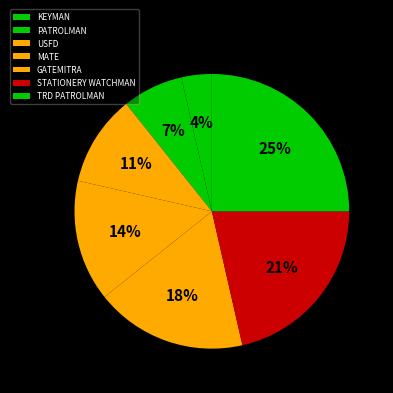

How many segments does this pie chart have?

7